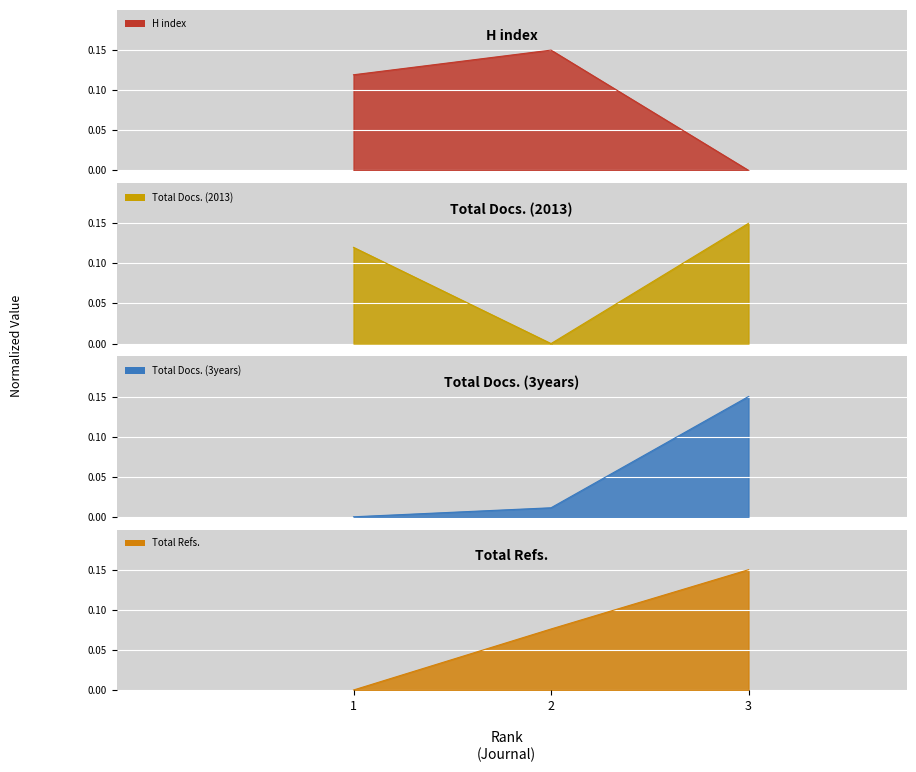

The value of Total Docs. (3years) at 1 is 0.0. True or false?

True